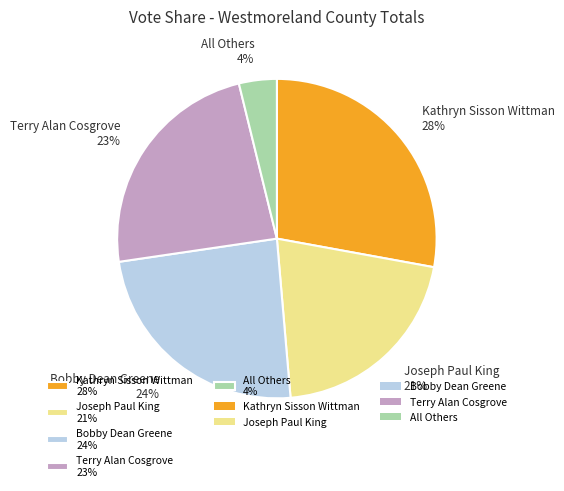

Combined, do All Others and Bobby Dean Greene account for over 50%?

No